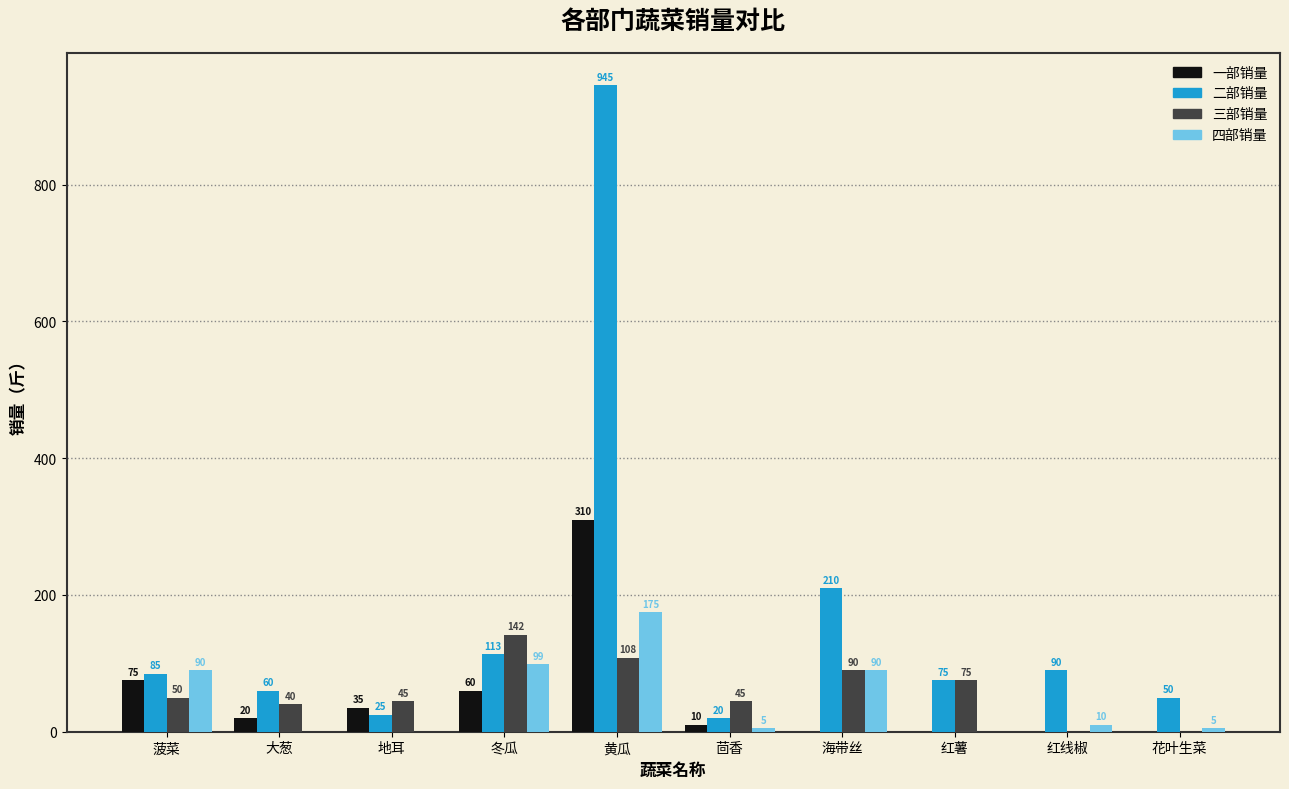

Which category has the highest value in the 四部销量 series?

黄瓜